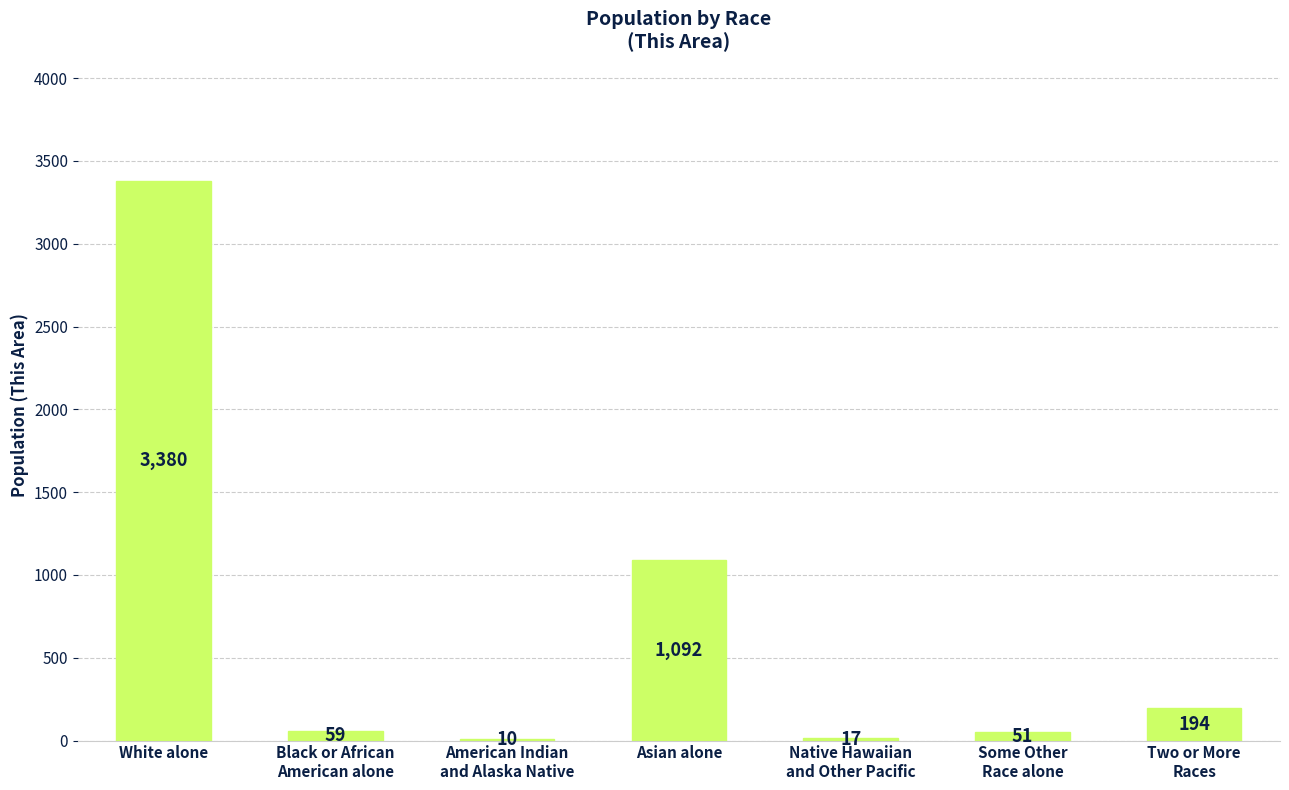

At which label is the value closest to 1695?

Asian alone